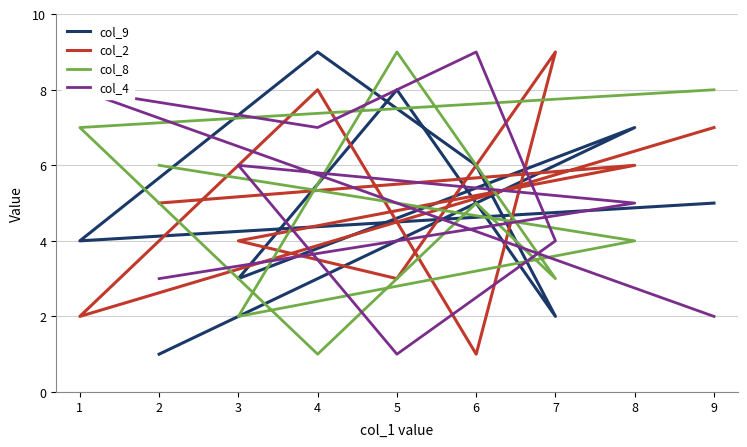

Which series has the largest range (max minus min)?

col_9